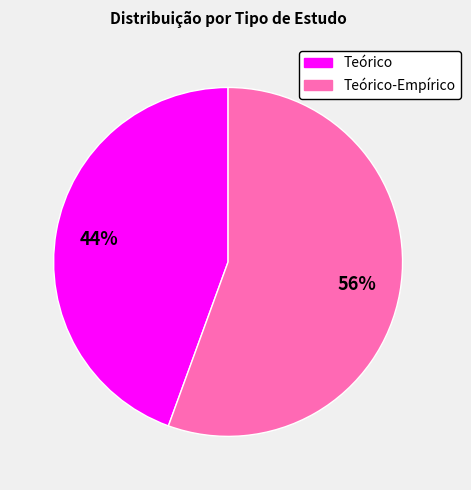

To the nearest percent, what is the average slice percentage?

50%